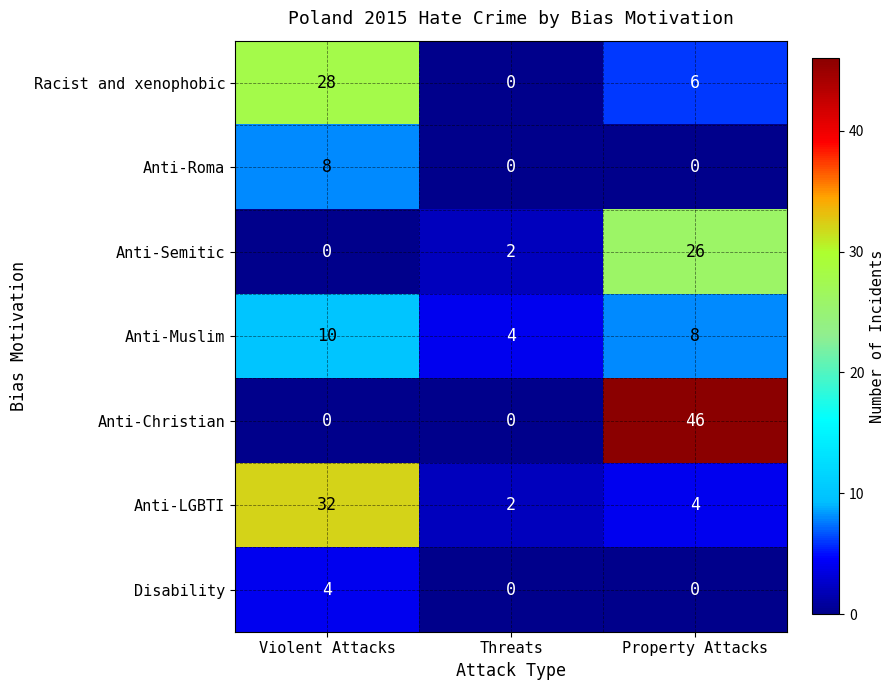

What is the maximum value shown in the chart?

46